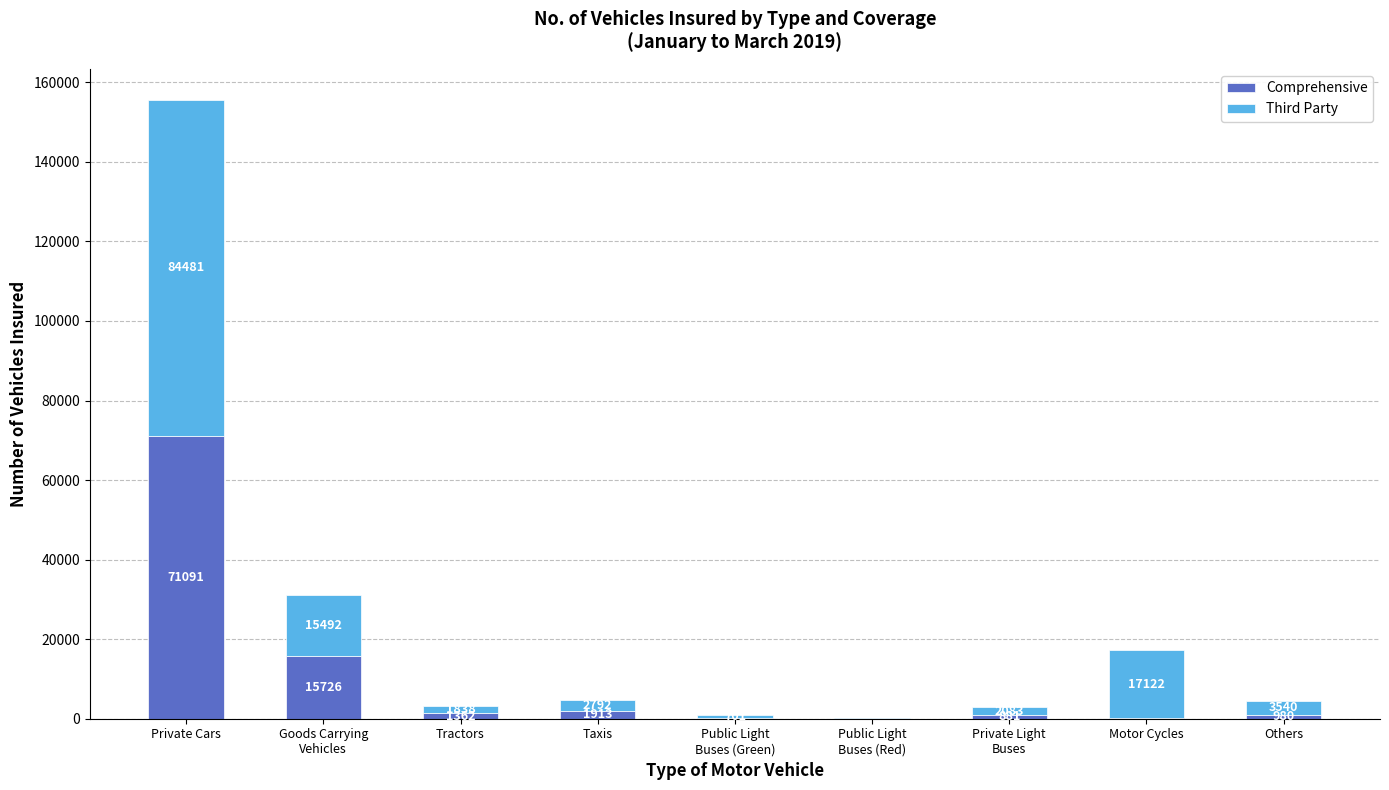

What is the total value across all series at Private Light
Buses?

2964